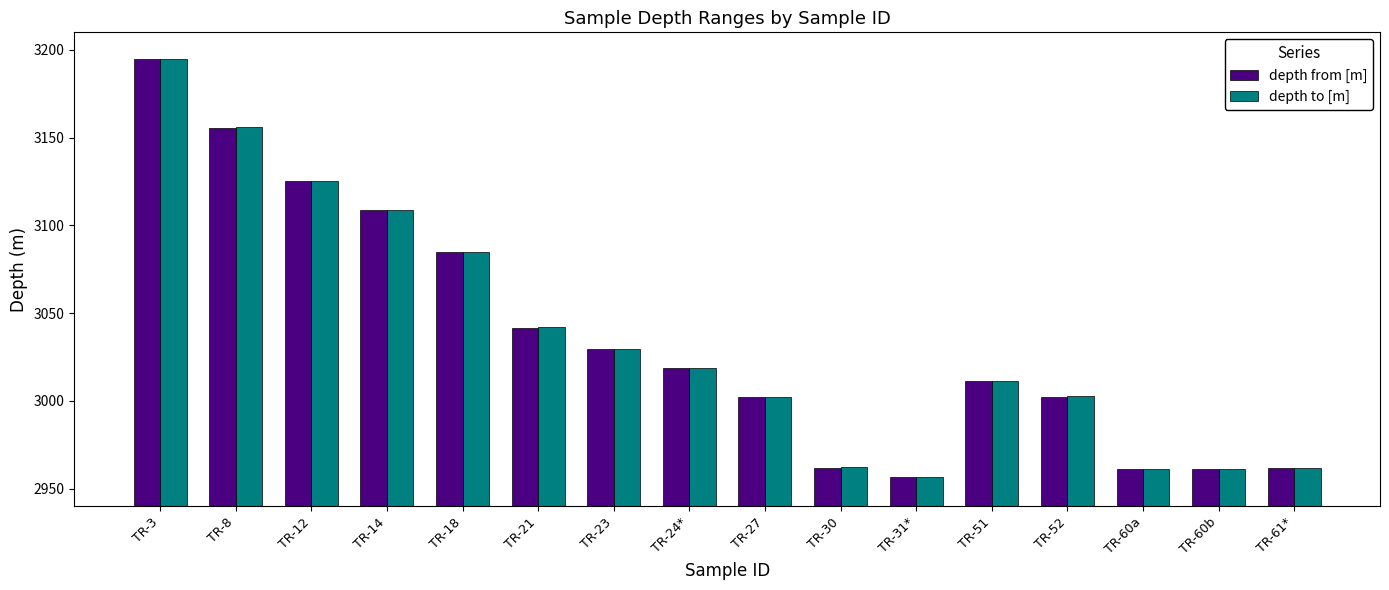

True or false: depth to [m] has a value of 5078.5 at TR-60a.

False